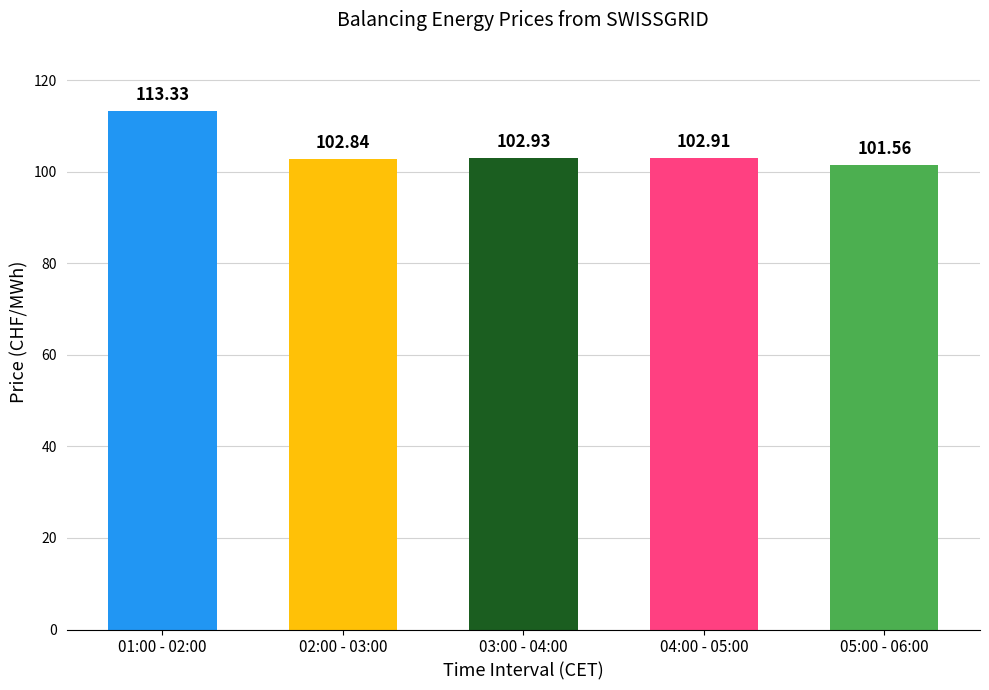

What is the difference between the values at 02:00 - 03:00 and 05:00 - 06:00?

1.3